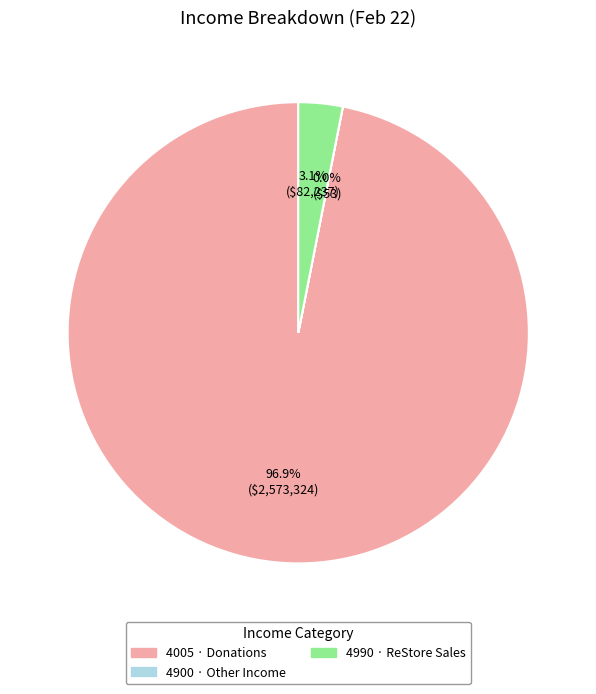

Combined, what portion of the pie is 4990 · ReStore Sales and 4005 · Donations?

100.0%